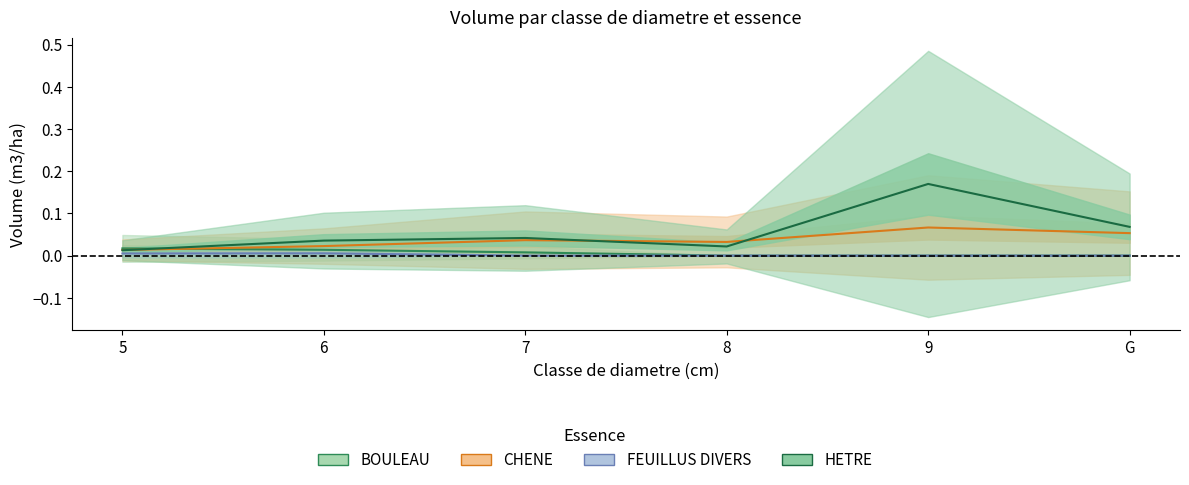

After their last crossing, which series has the higher values: HETRE or BOULEAU?

HETRE